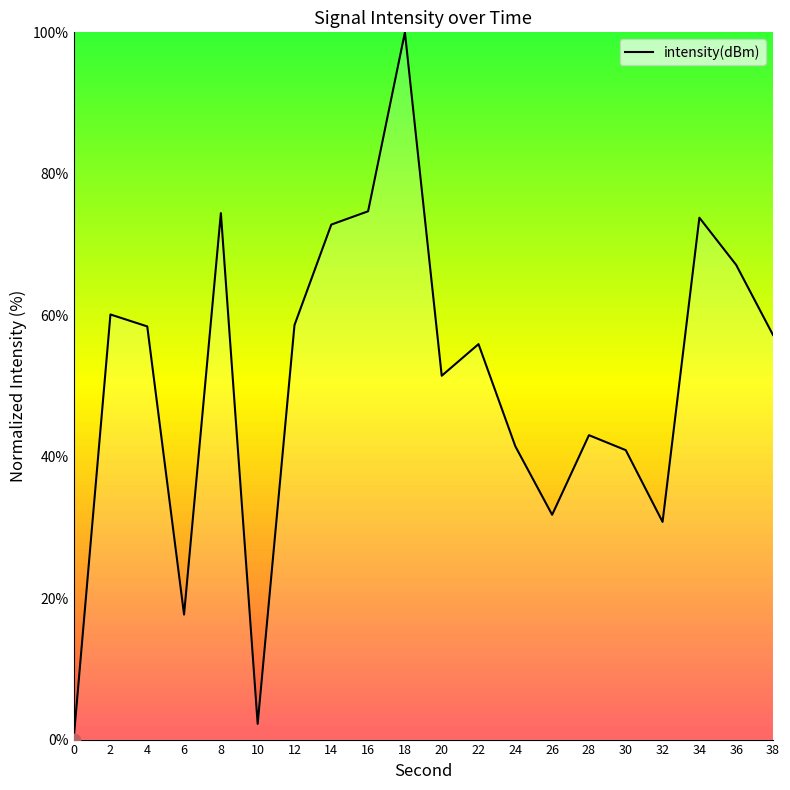

What is the change in value from 22 to 24?

-14.4